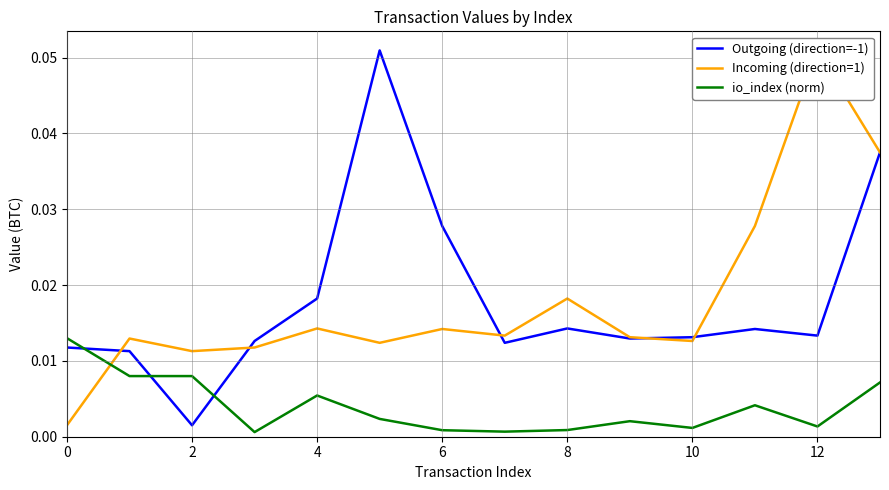

True or false: Incoming (direction=1) has more than 1 points higher than both neighbors.

True